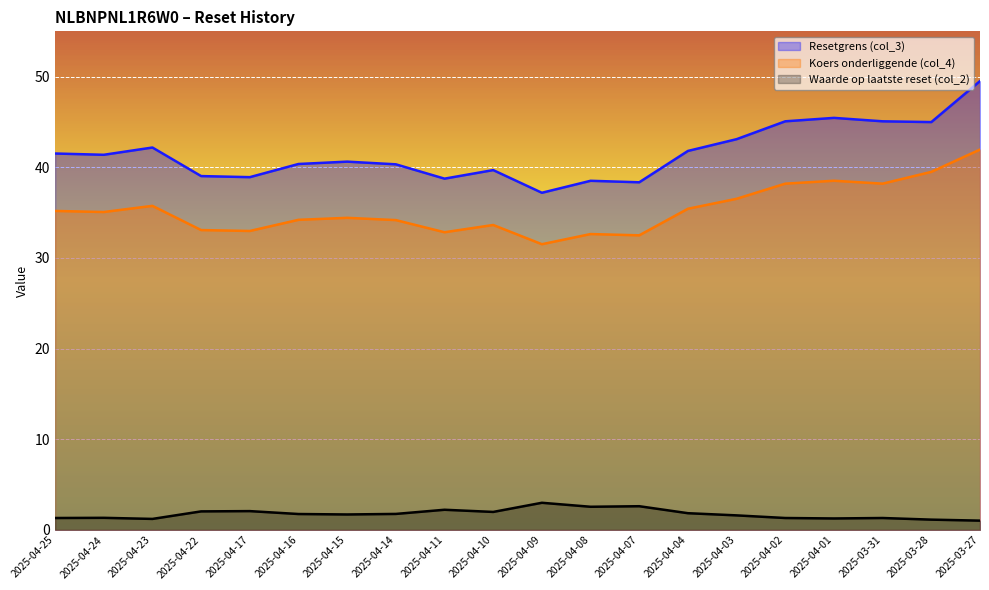

How many interior local valleys does the Waarde op laatste reset (col_2) series have?

5